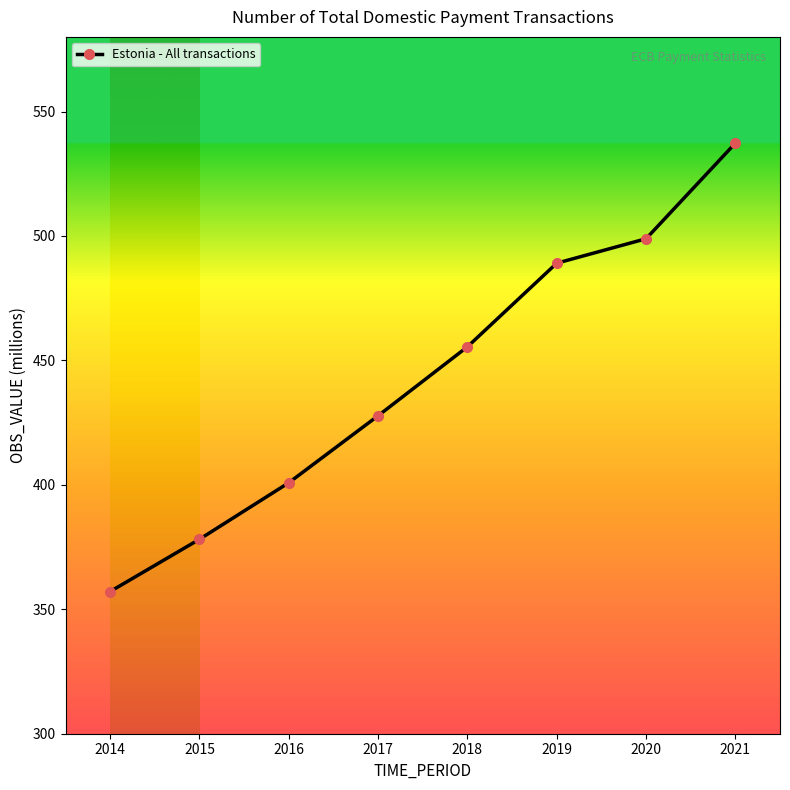

True or false: the data has more than 1 interior local peaks.

False